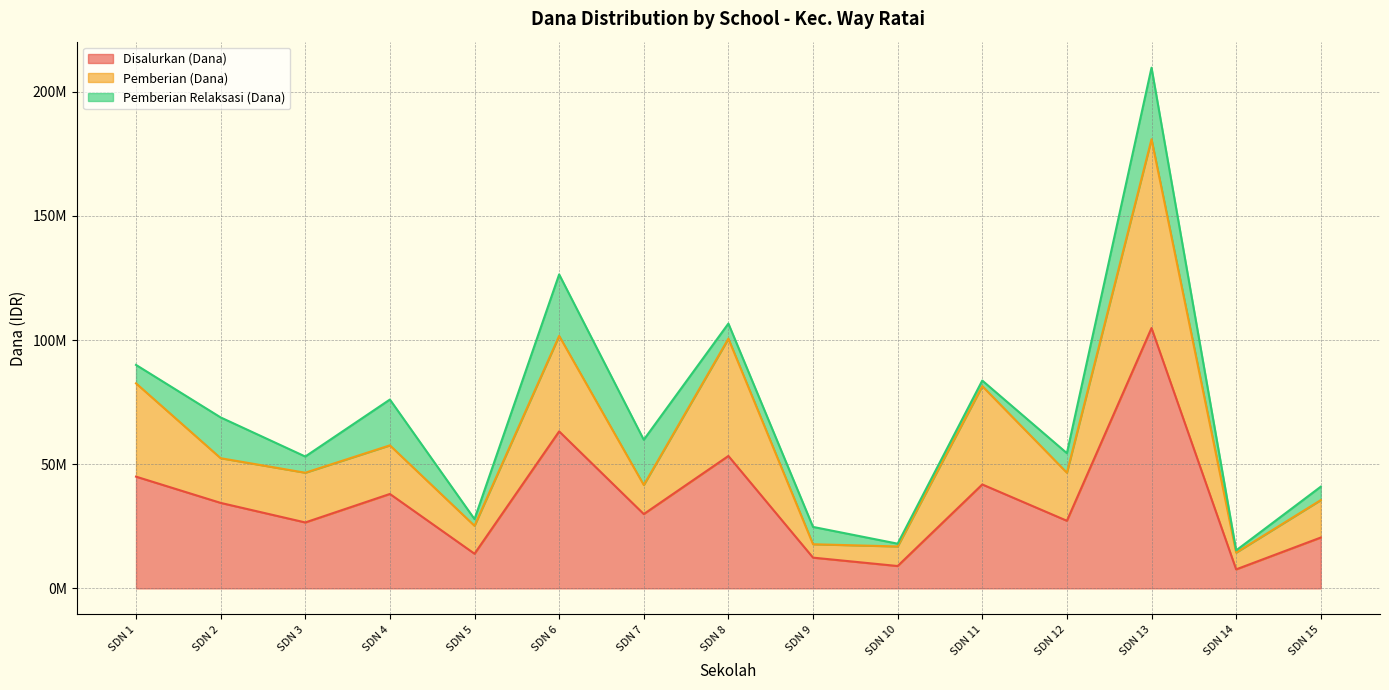

Does the chart display data point markers on the line(s)?

No